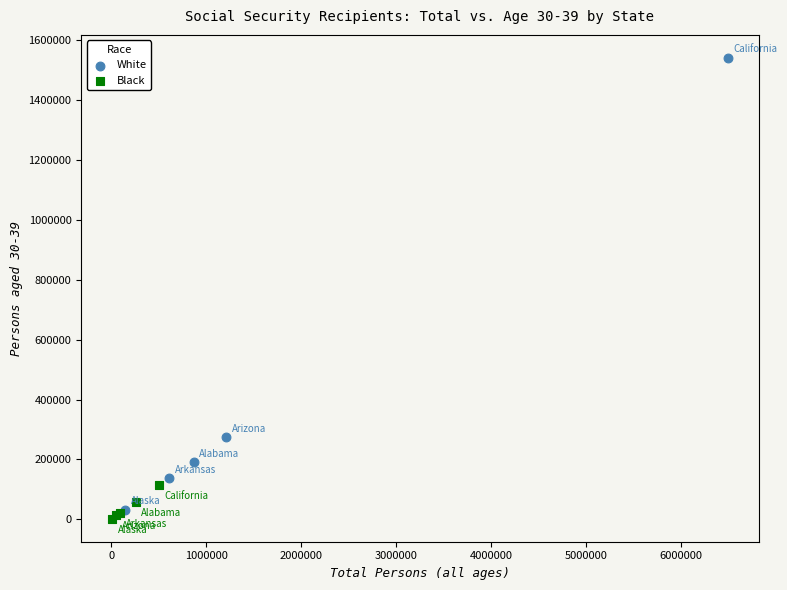

Which series has the widest spread of Y values?

White